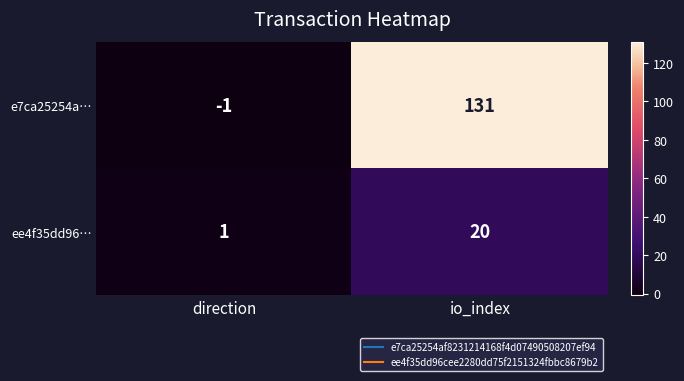

Which series has the largest total across all categories?

e7ca25254a…